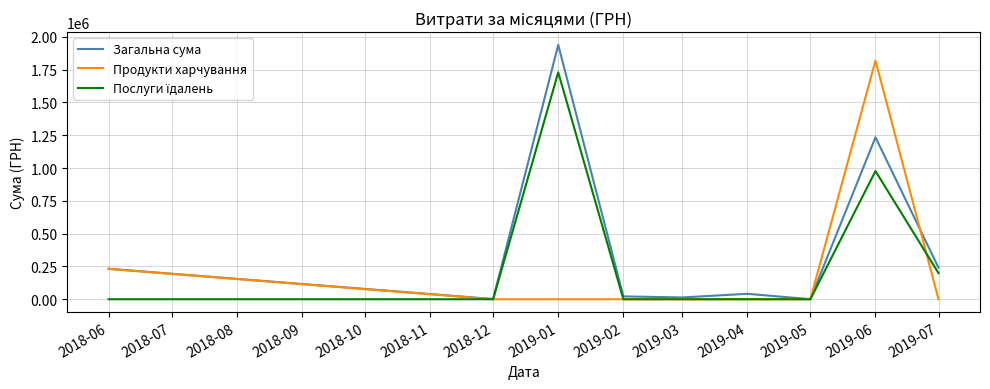

The value of Продукти харчування at 2019-02 is 0.0. True or false?

True